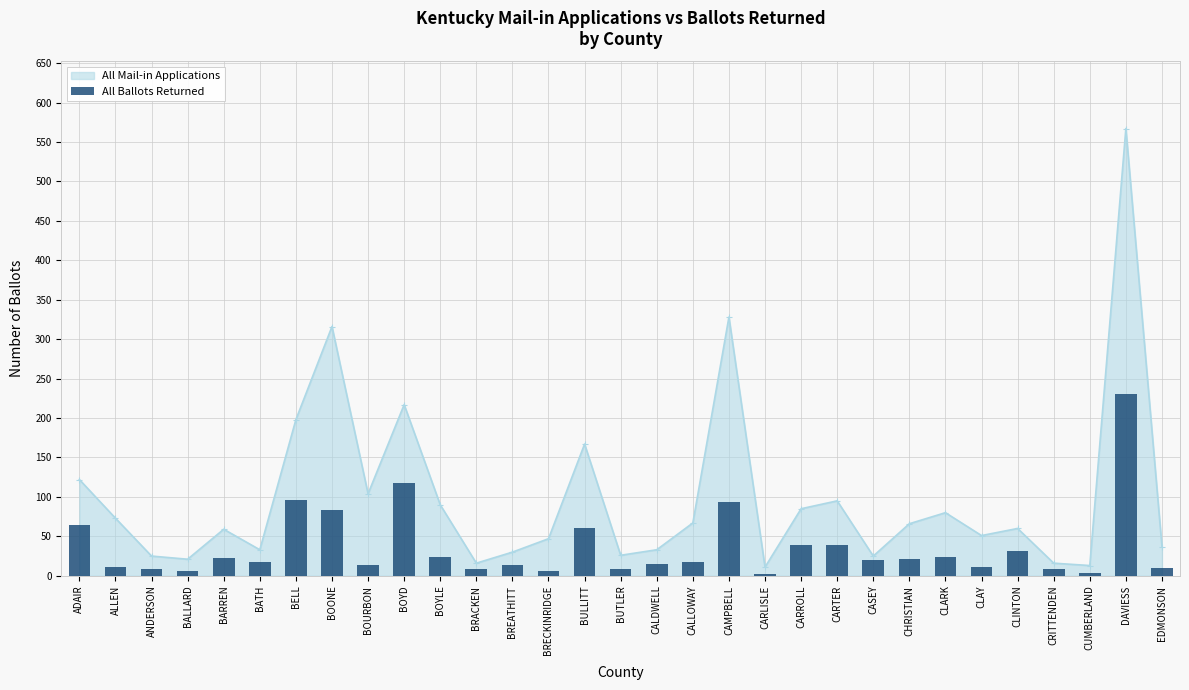

How many values in the All Mail-in Applications series are below 60?

15